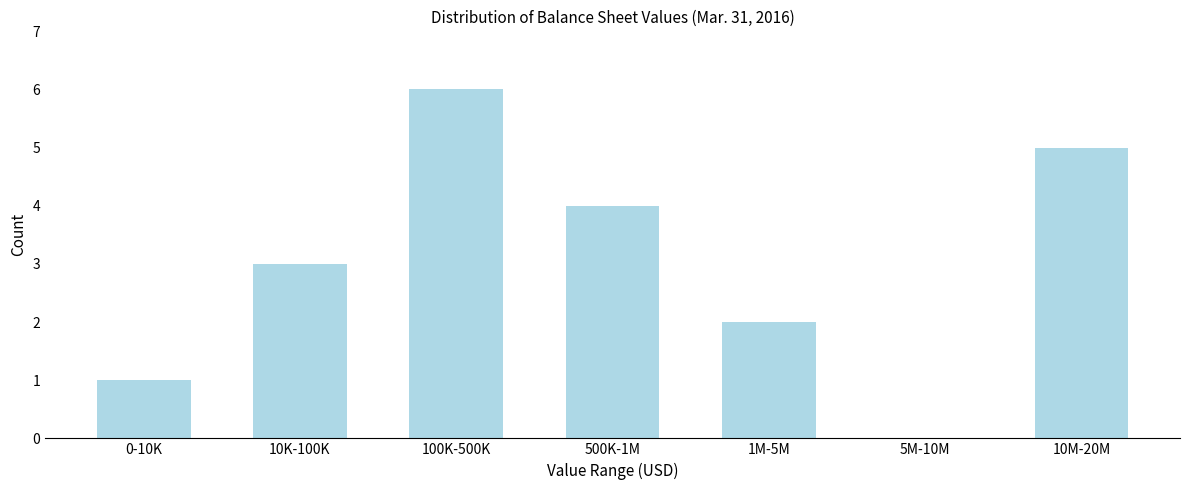

Reading left to right, transcribe all the data shown in this chart.

0-10K=1	10K-100K=3	100K-500K=6	500K-1M=4	1M-5M=2	5M-10M=0	10M-20M=5